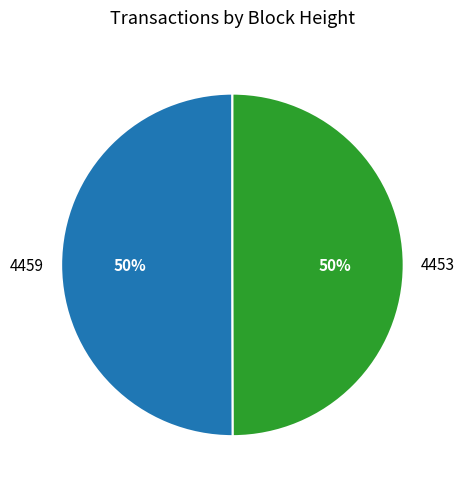

To the nearest percent, what is the combined percentage of 4459 and 4453?

100%